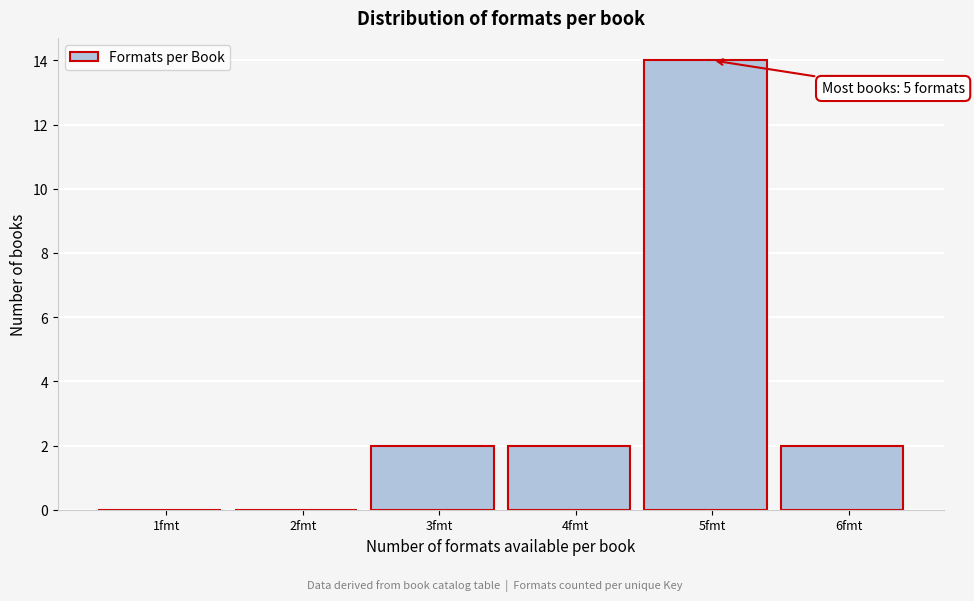

Reading left to right, extract all data points from this chart.

1fmt=0	2fmt=0	3fmt=2	4fmt=2	5fmt=14	6fmt=2